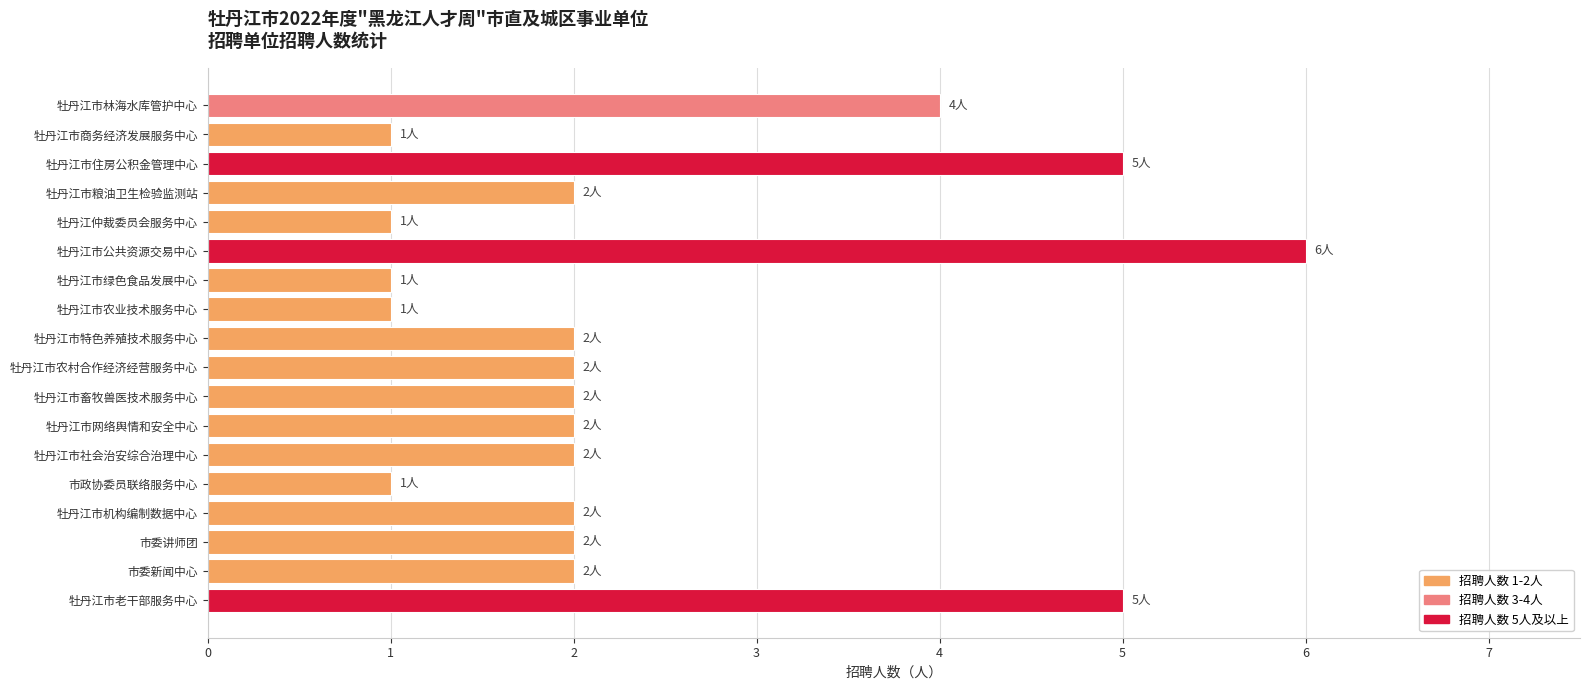

Which category has the highest value across all series?

牡丹江市公共资源交易中心